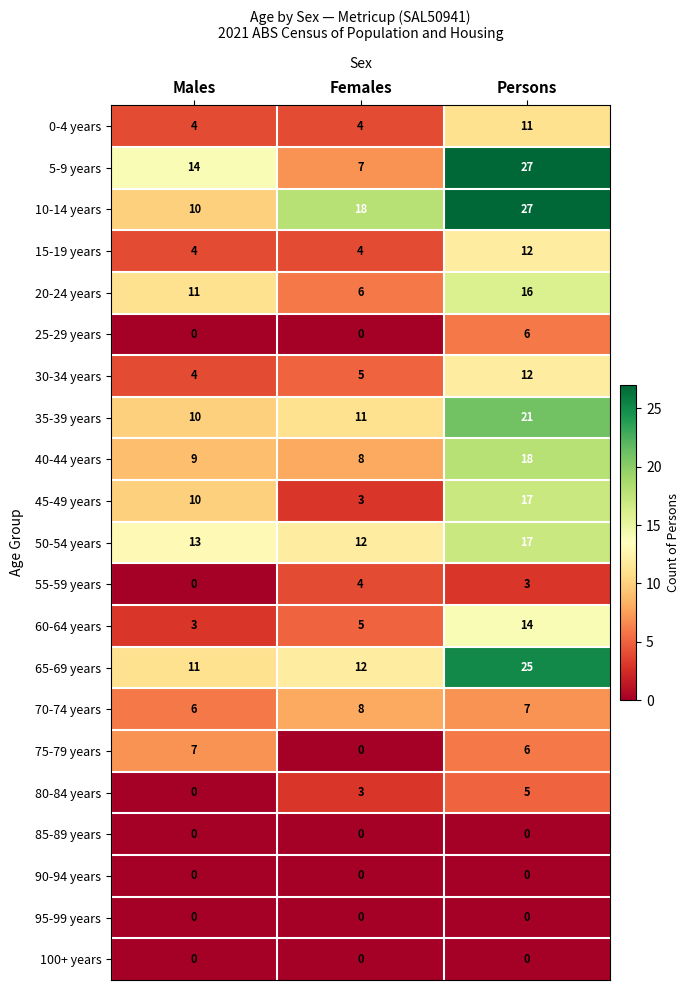

At which label is 45-49 years closest to 10?

Males